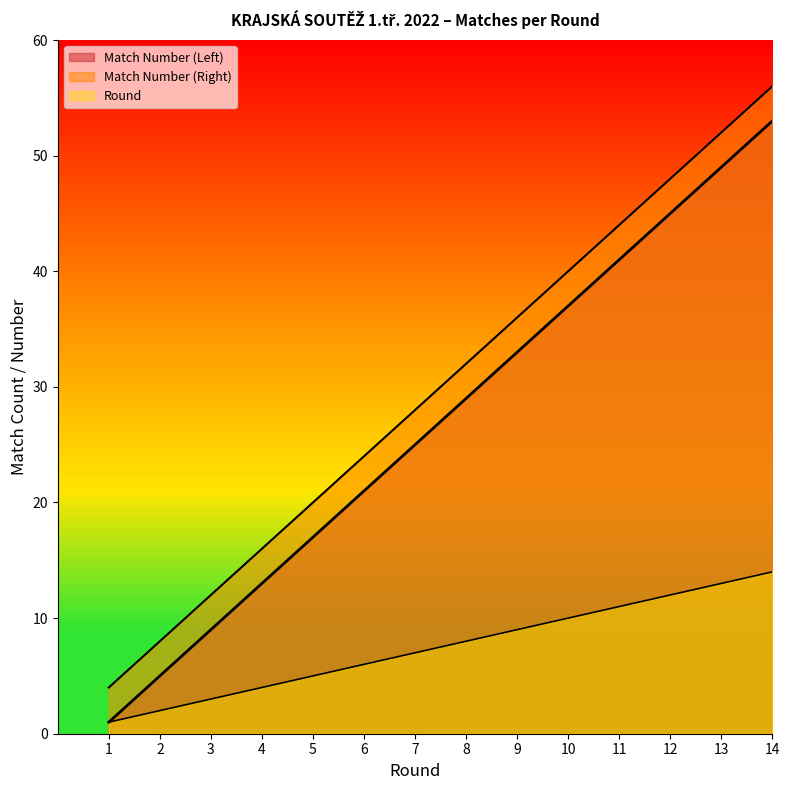

What is the total value across all series at 13?

114